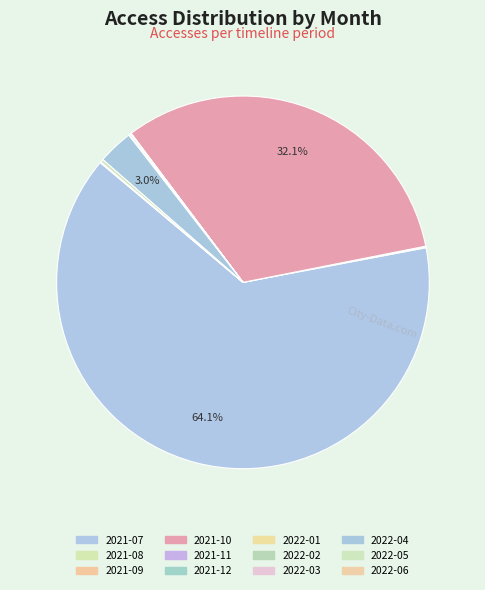

Approximately how many times larger is the value at 2021-11 compared to 2021-09?

0.3